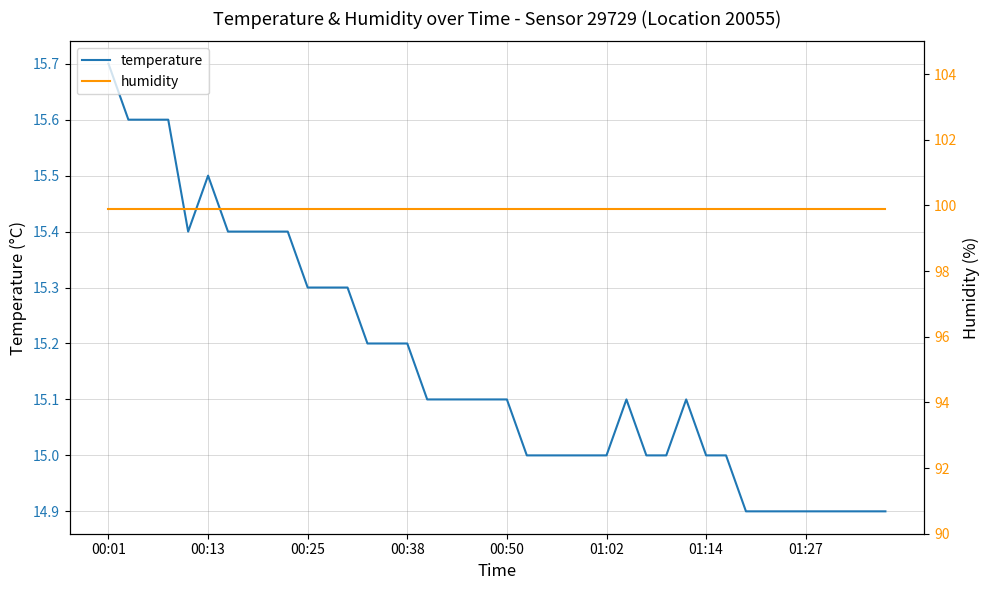

How many lines are shown in the chart?

2